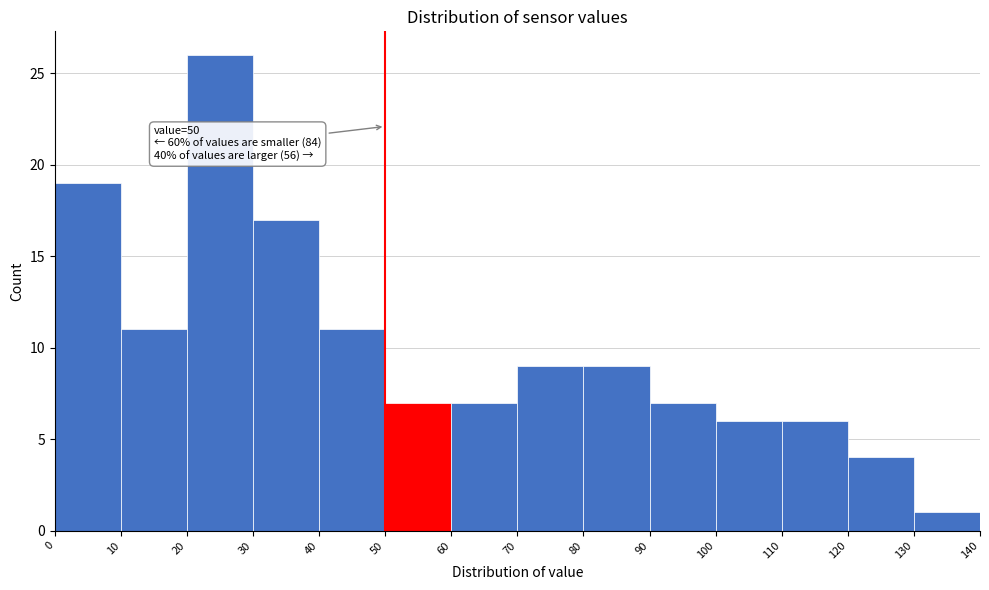

Over which range of the x-axis is the bar tallest?

20 to 30